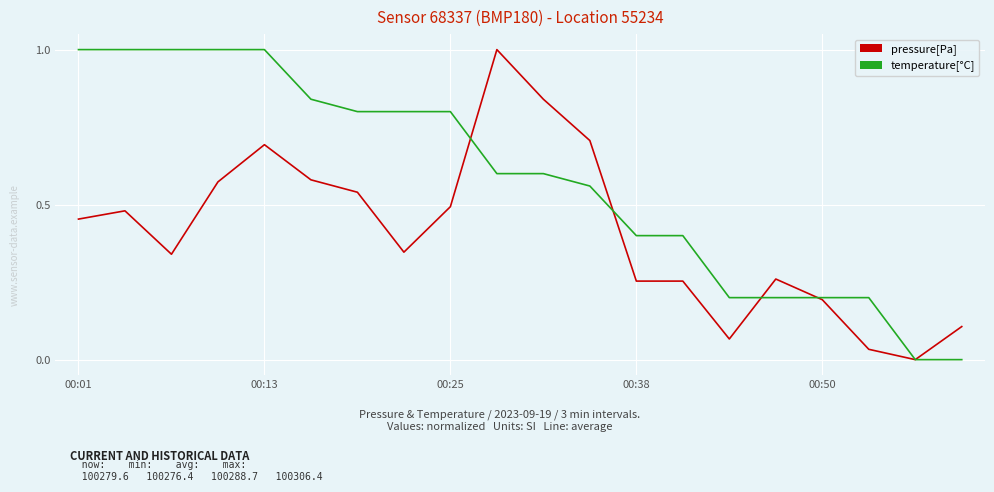

Which series has the largest total across all categories?

temperature[°C]